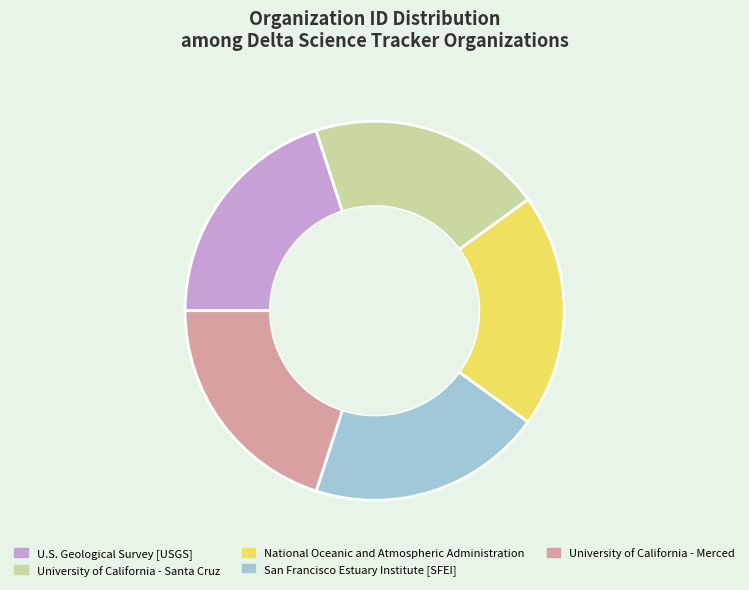

Approximately how many times larger is the value at University of California - Merced compared to National Oceanic and Atmospheric Administration?

1.0